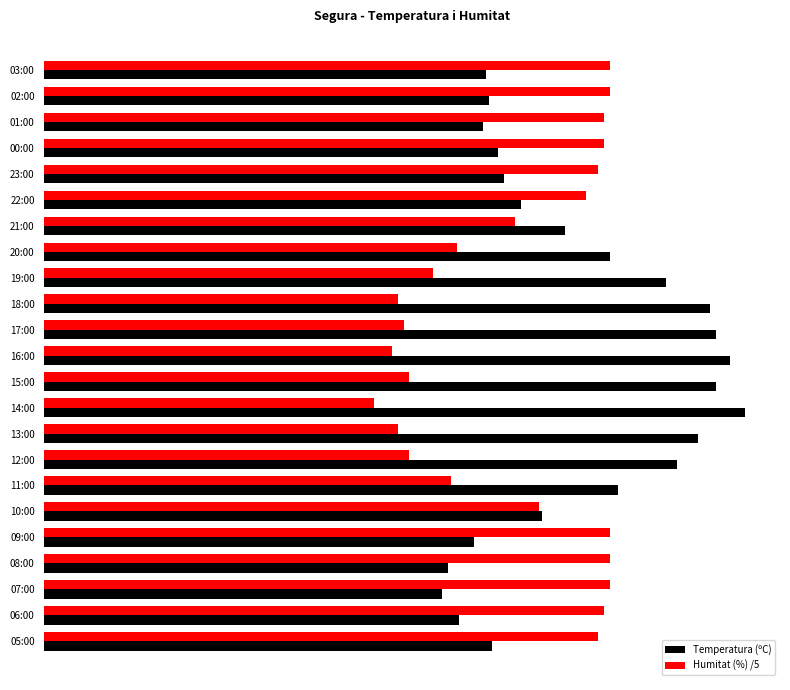

What are all the series names shown in the legend?

Temperatura (ºC), Humitat (%) /5